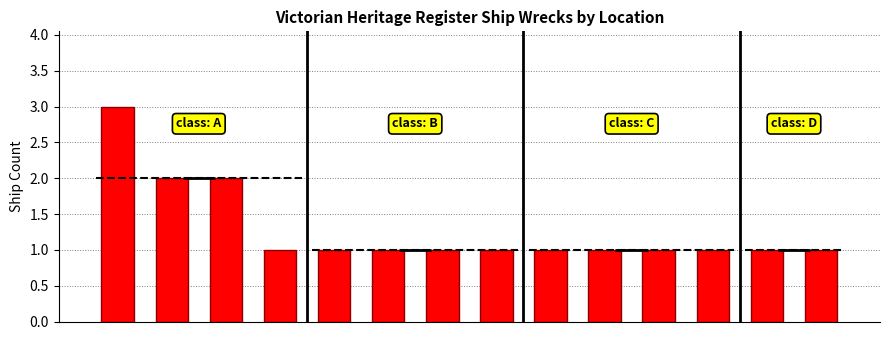

Count the number of categories in the chart.

14